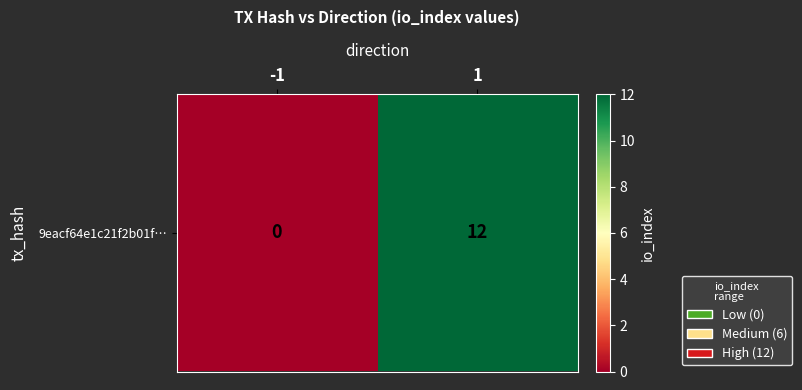

The value at 1 is 3. True or false?

False